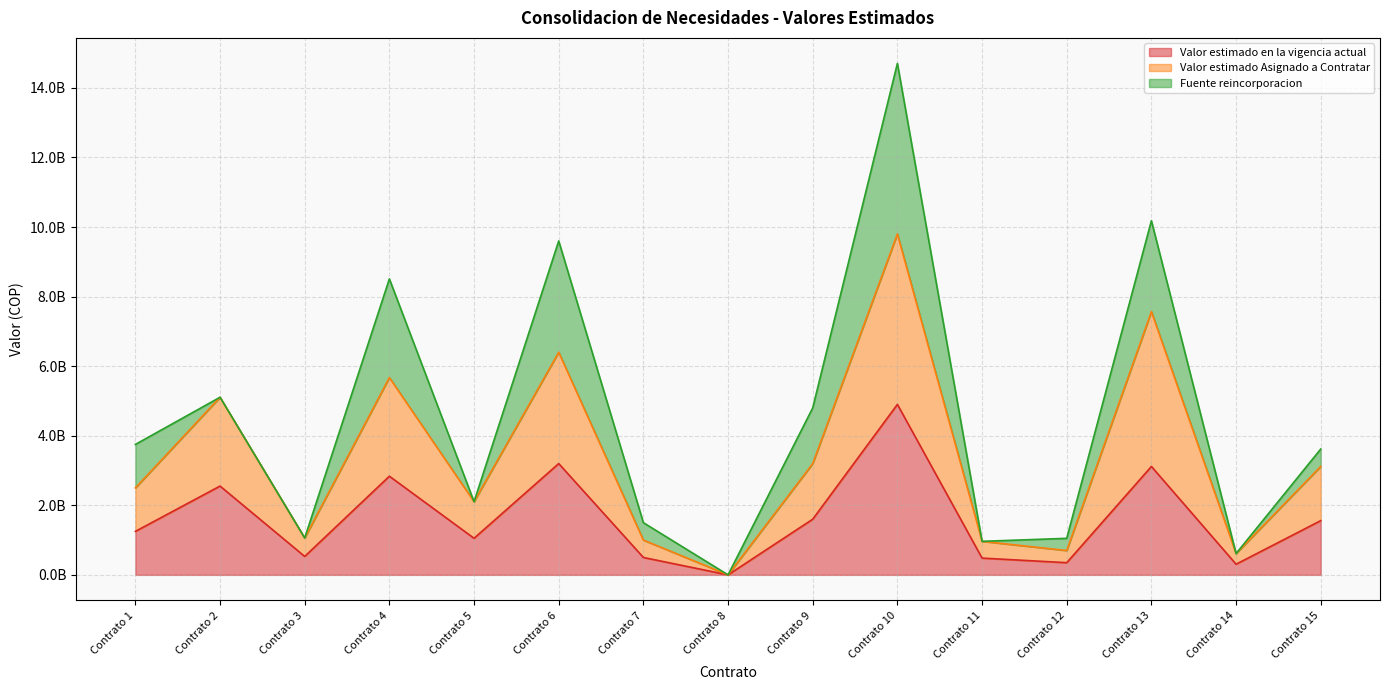

How many data points does each series have?

15